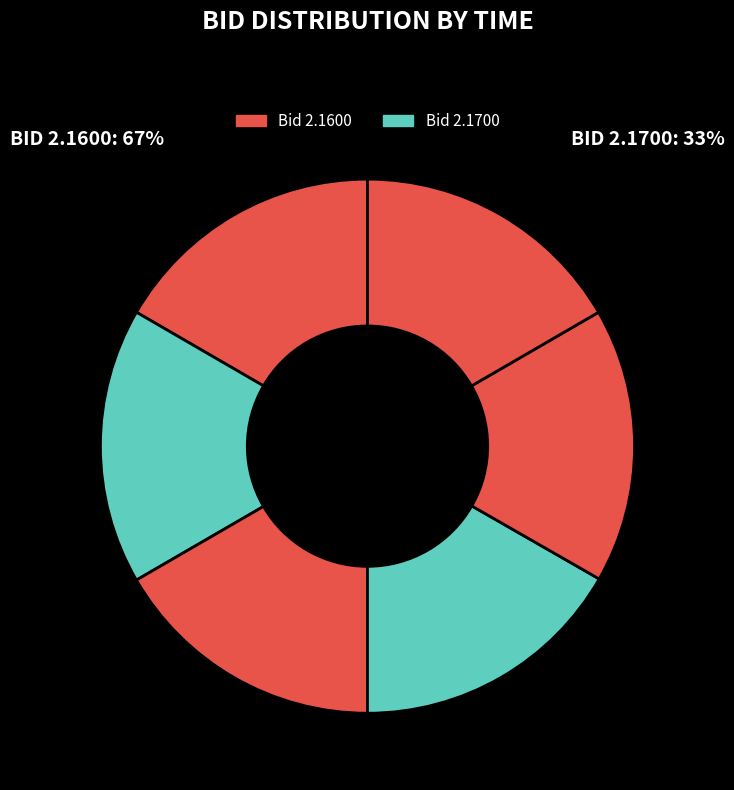

How many slices are in this pie chart?

6